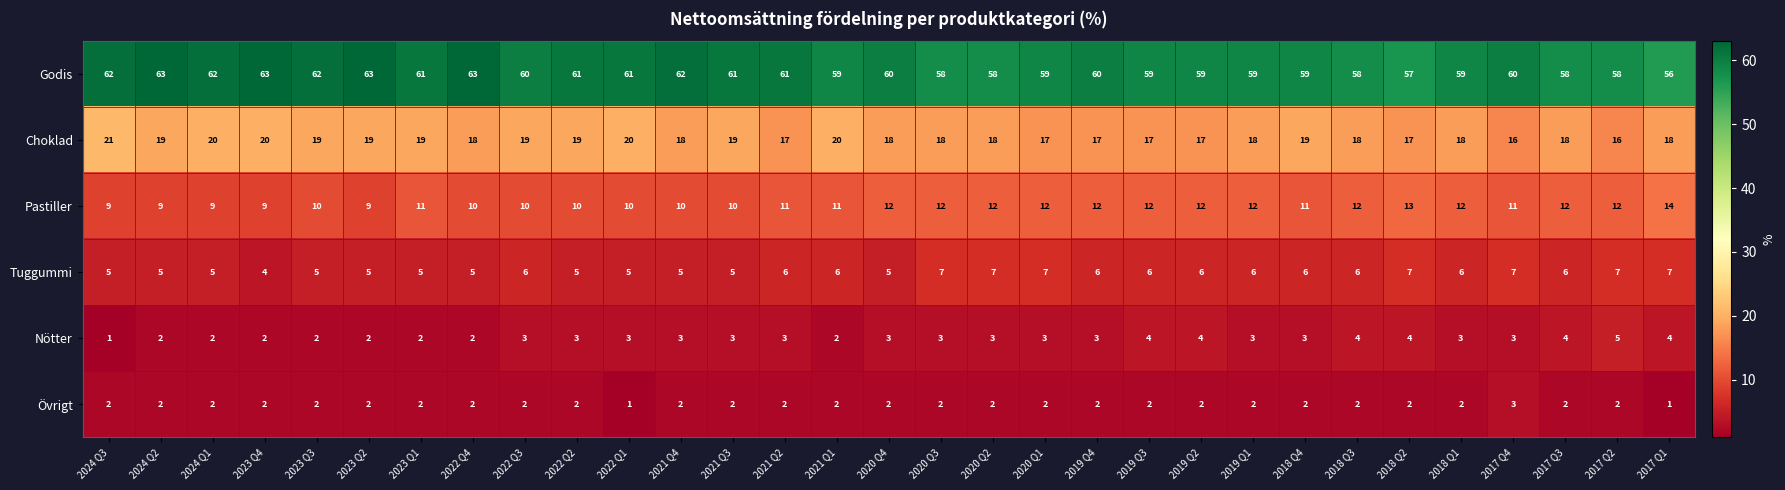

What is the sum of the Godis values at 2017 Q1 and 2020 Q3?

114